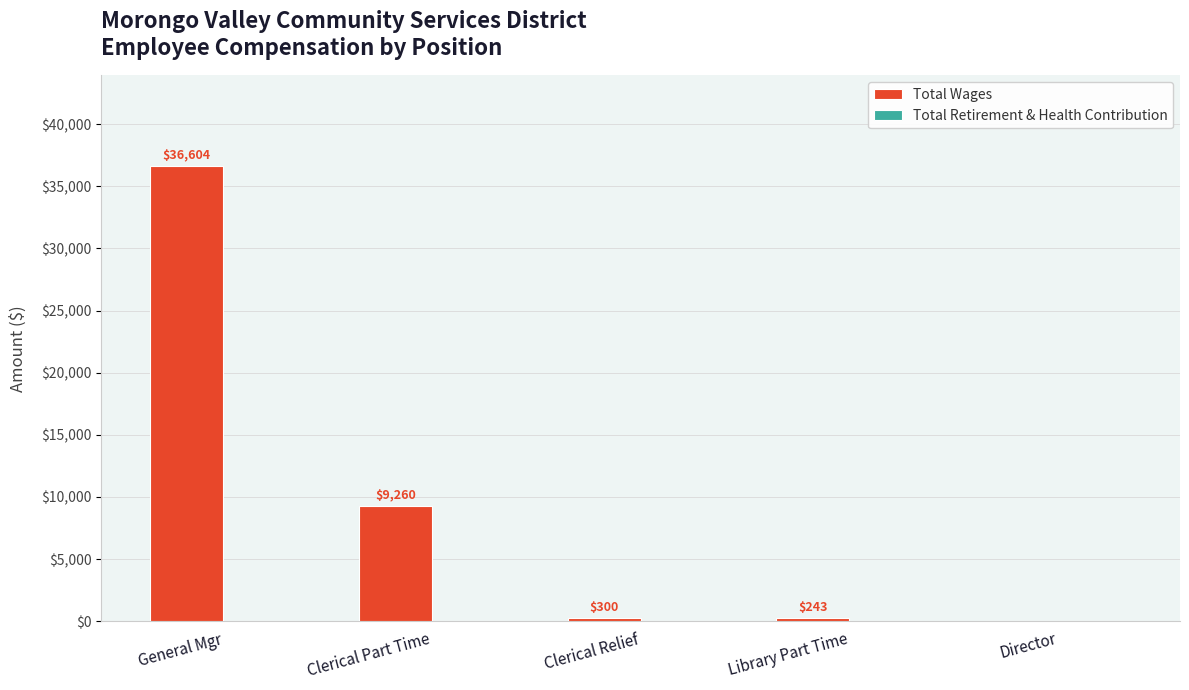

Which category has the highest value across all series?

General Mgr